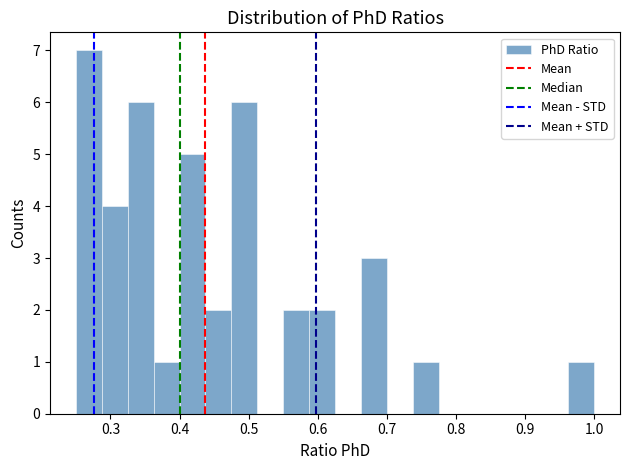

Read against the x-axis, roughly where is the centre of the tallest bar?

0.27